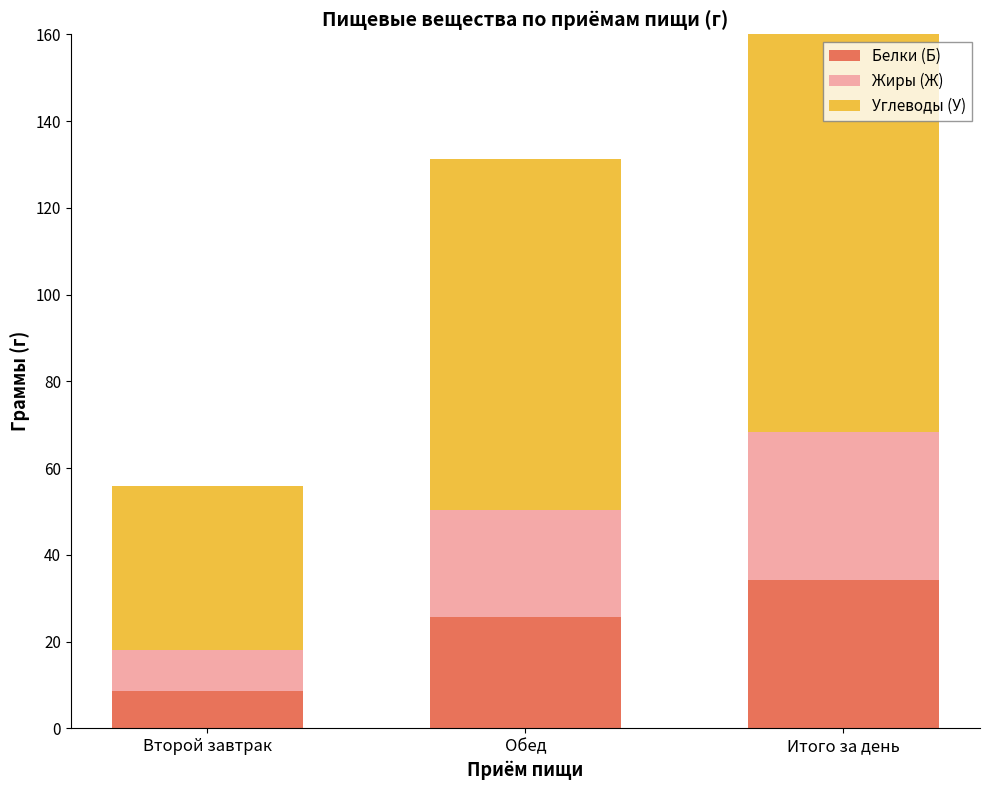

The Углеводы (У) series shows 81.0 at Обед. True or false?

True